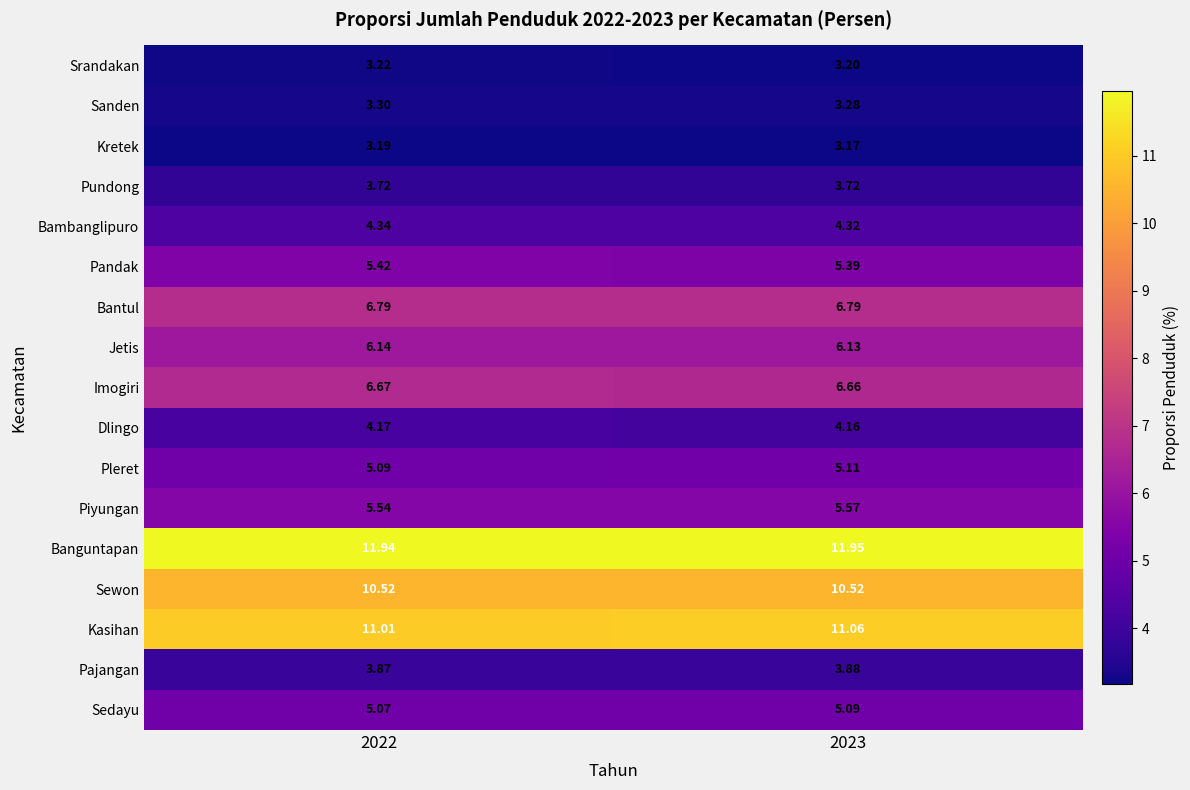

List the series in order of their peak value, highest first.

Banguntapan, Kasihan, Sewon, Bantul, Imogiri, Jetis, Piyungan, Pandak, Pleret, Sedayu, Bambanglipuro, Dlingo, Pajangan, Pundong, Sanden, Srandakan, Kretek